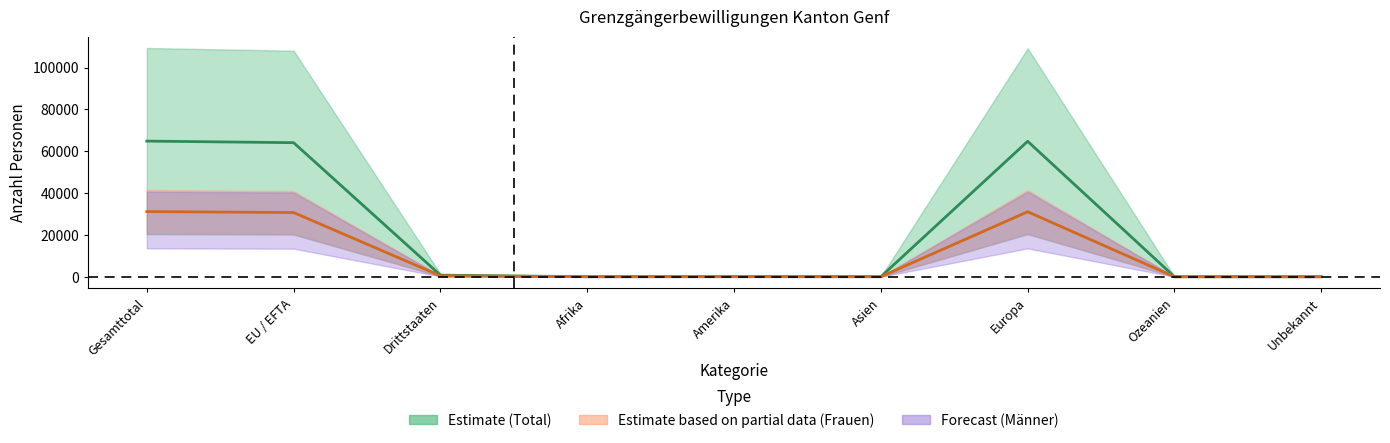

True or false: Frauen Mittellinie has more than 2 interior local peaks.

False